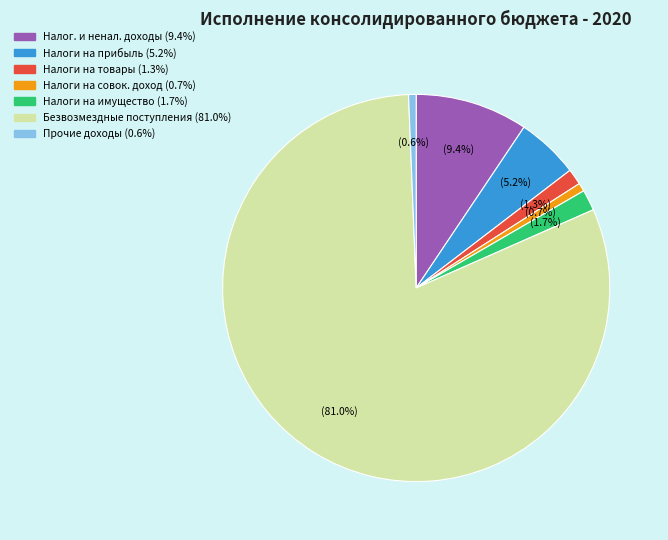

Does any single category account for the majority?

Yes